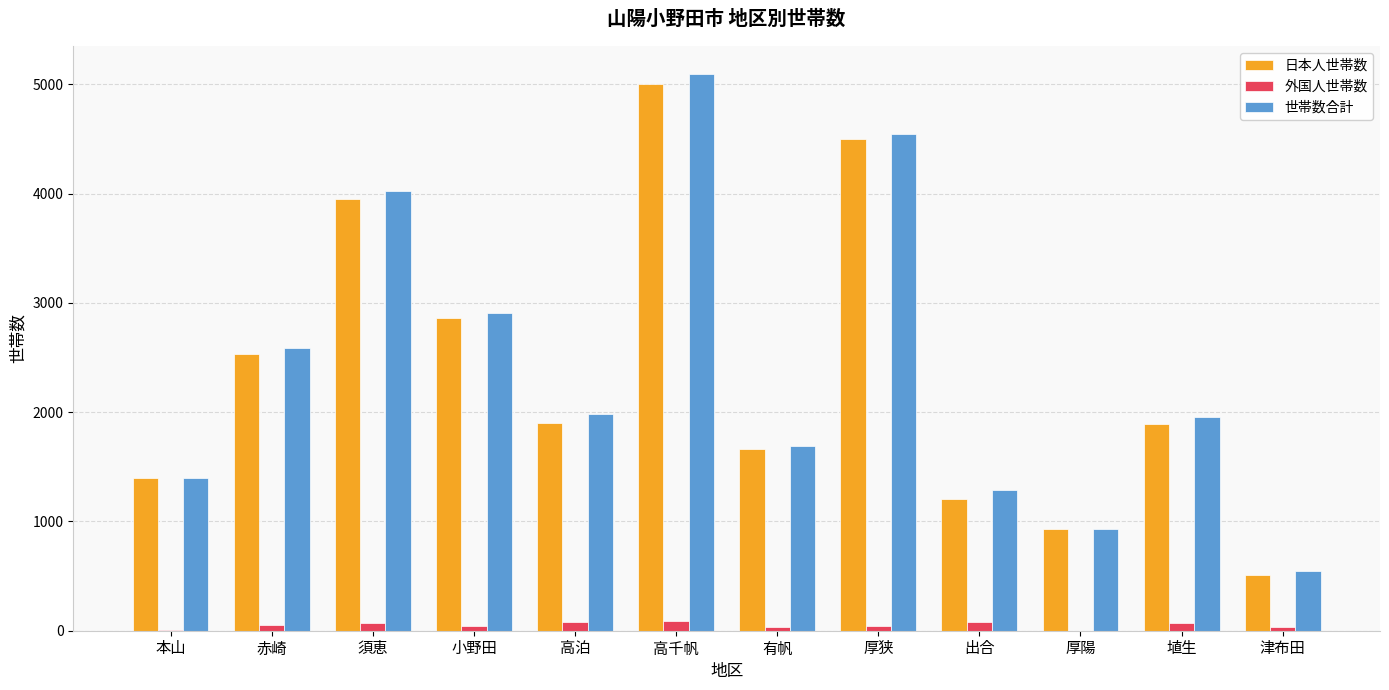

True or false: 外国人世帯数 has a value of 1 at 厚陽.

True